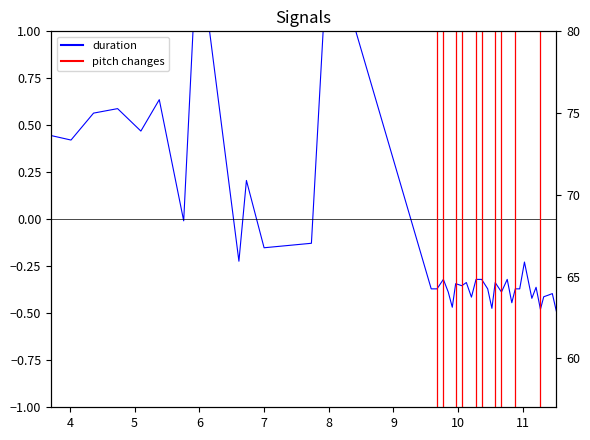

True or false: duration has a value of -0.0 at 9.

False